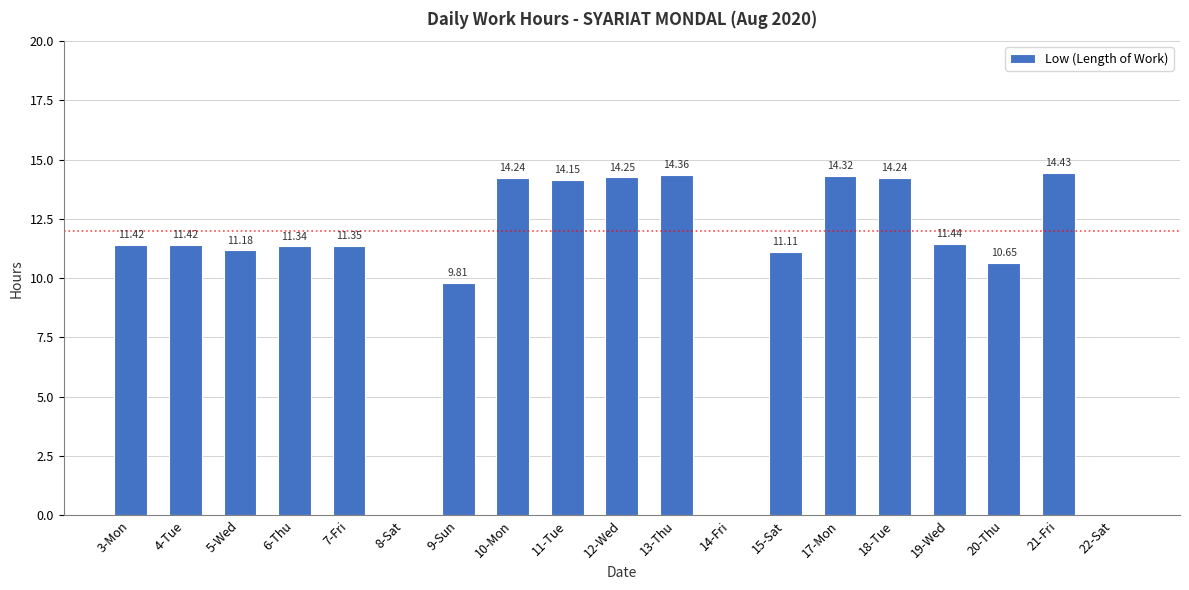

What is the change in value from 9-Sun to 12-Wed?

+4.4